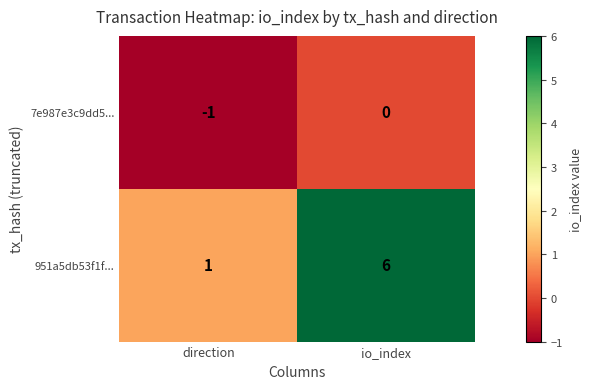

What is the maximum value shown in the chart?

6